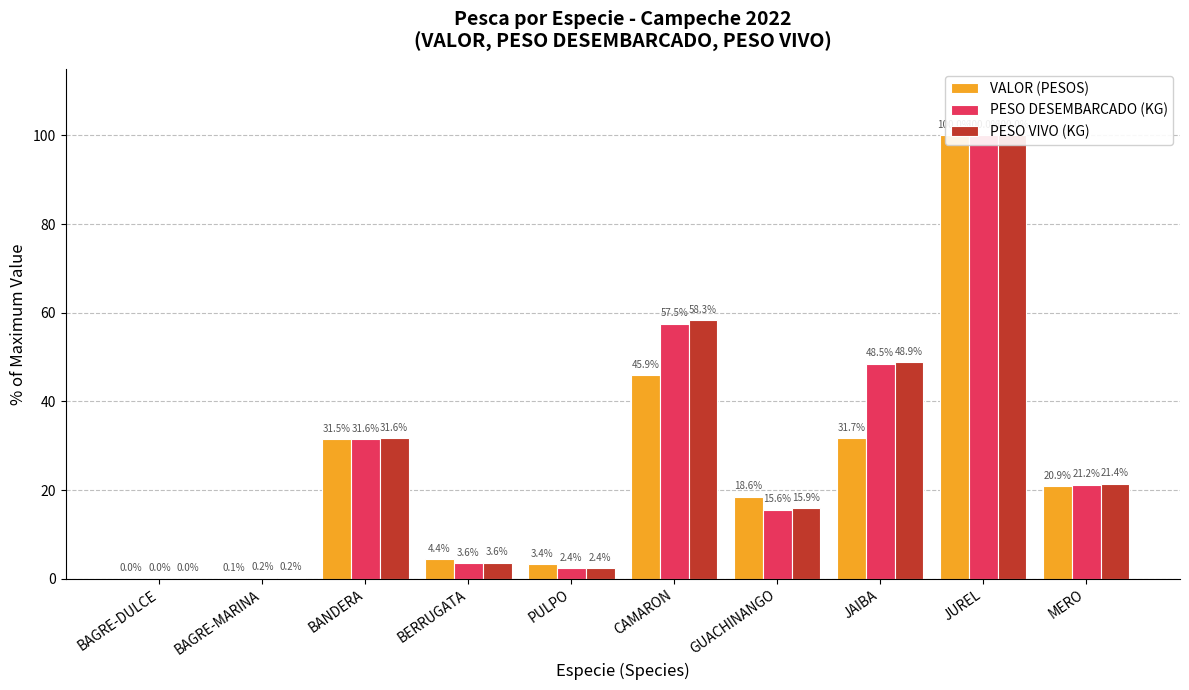

True or false: VALOR (PESOS) has a value of 31.5 at BANDERA.

True